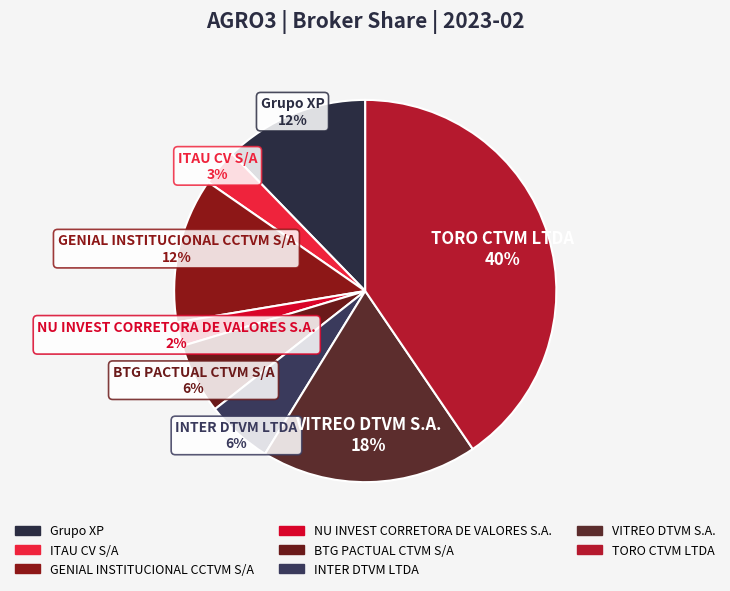

To the nearest percent, what percentage of the pie is INTER DTVM LTDA?

6%